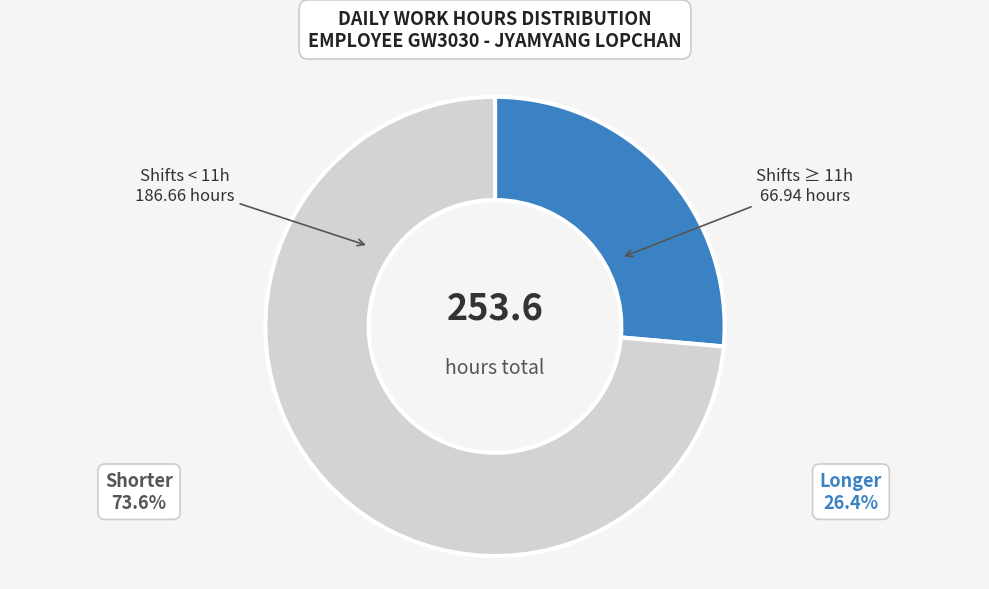

Which category has the smallest portion of the pie?

Shifts ≥ 11h